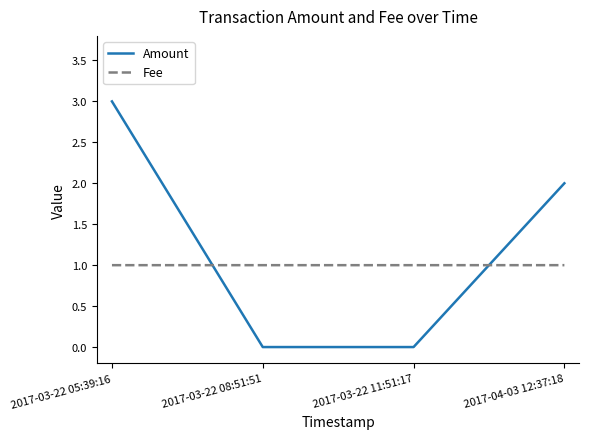

Reading left to right, extract all data points from this chart.

Amount: 3.0	0.0	0.0	2.0
Fee: 1.0	1.0	1.0	1.0